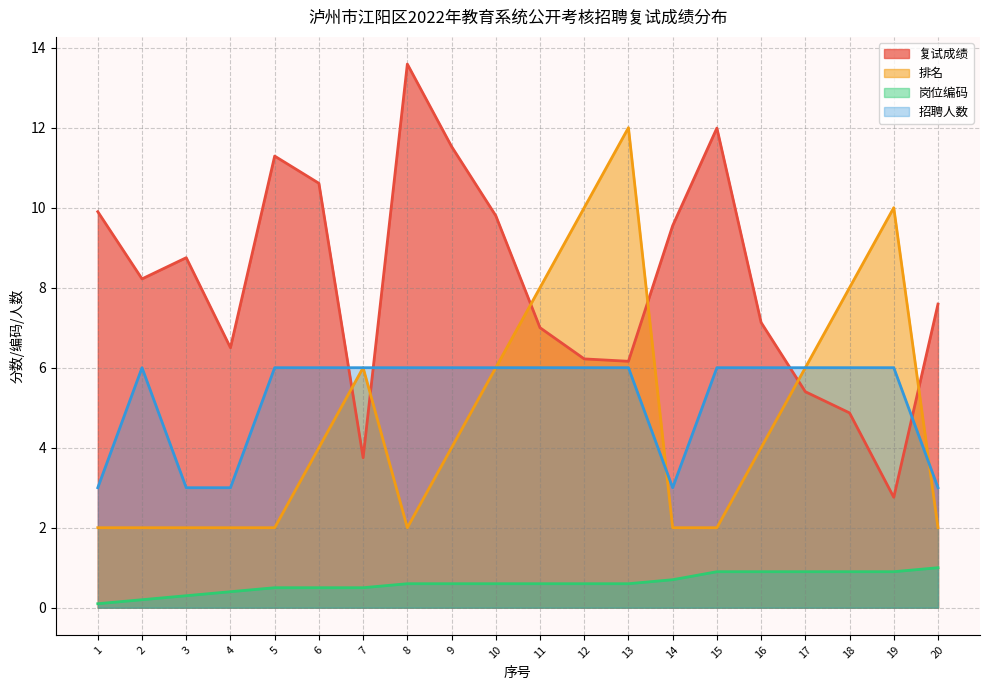

The 招聘人数 series shows 4.0 at 9. True or false?

False